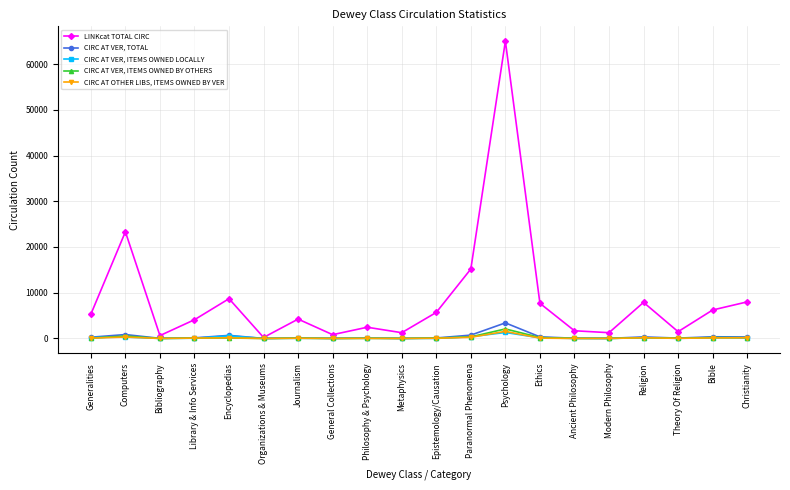

Does the chart have visible grid lines?

Yes